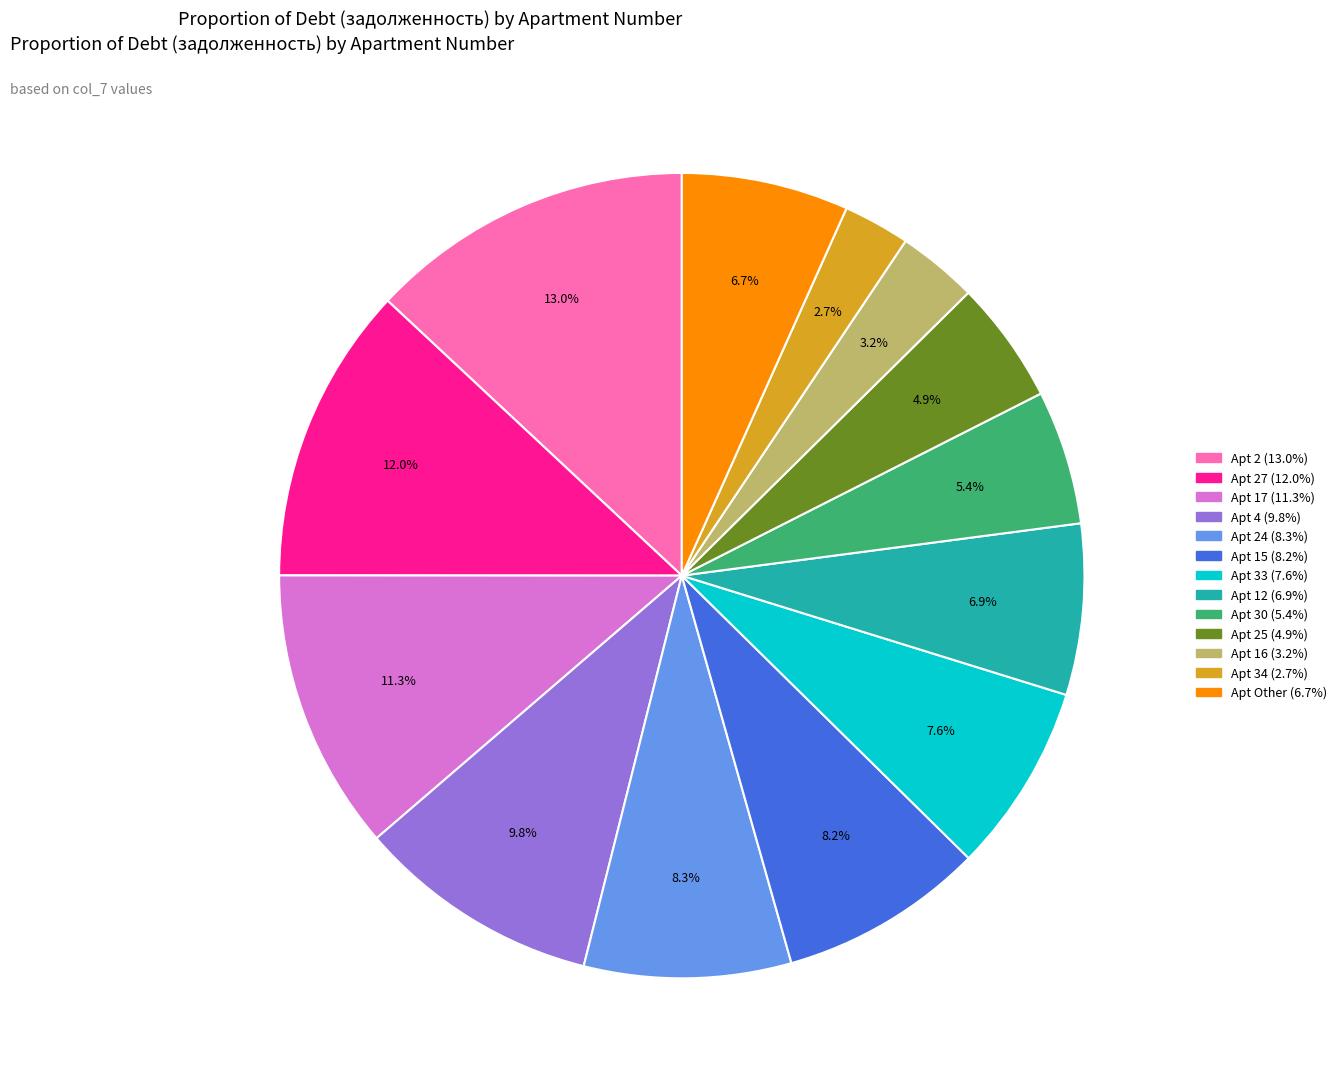

Is there any slice that represents more than half of the pie?

No